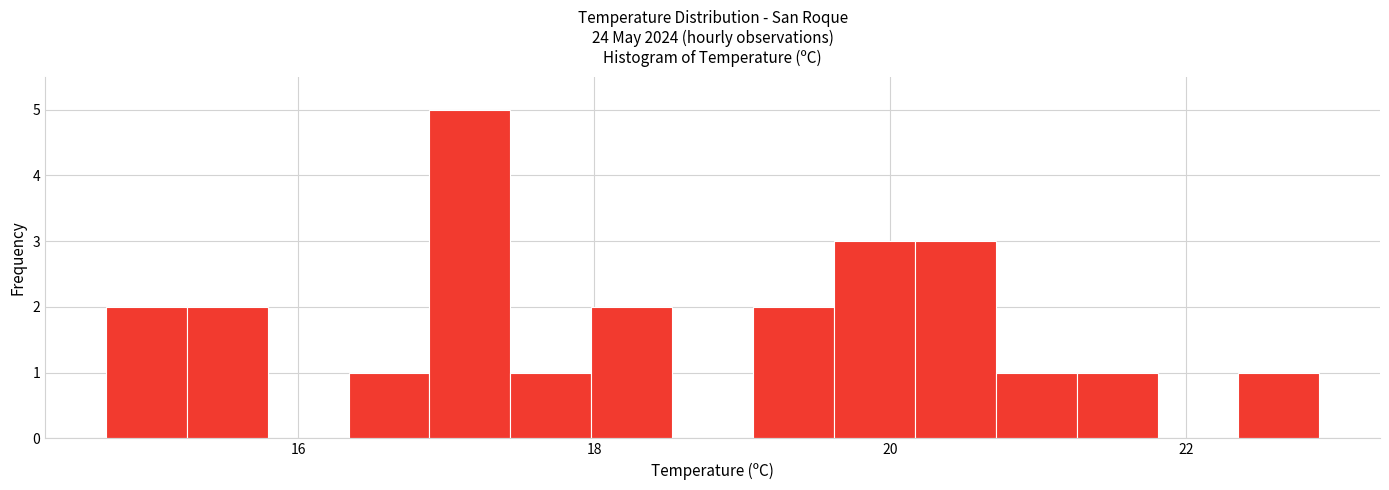

Around what value on the x-axis is the tallest bar? Give the approximate position of its centre, as read against the axis.

17.2